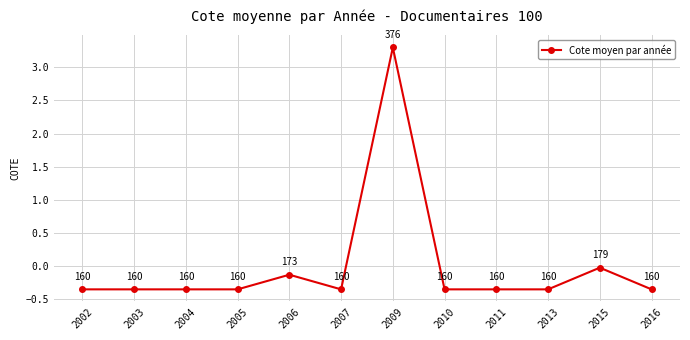

What is the change in value from 2004 to 2009?

+3.6